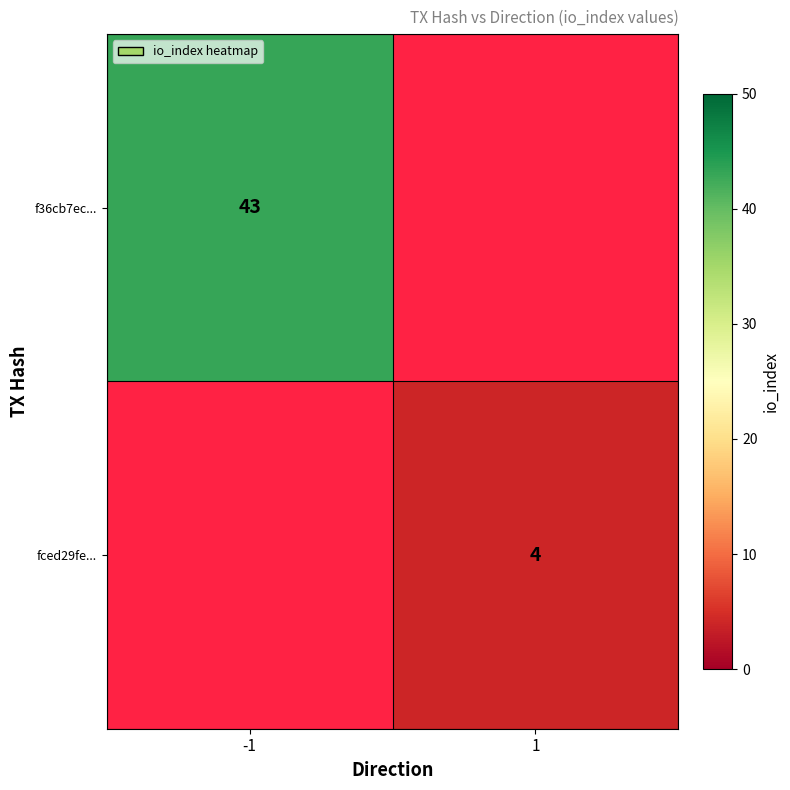

Is it true that fced29fe... equals 4 at 1?

True